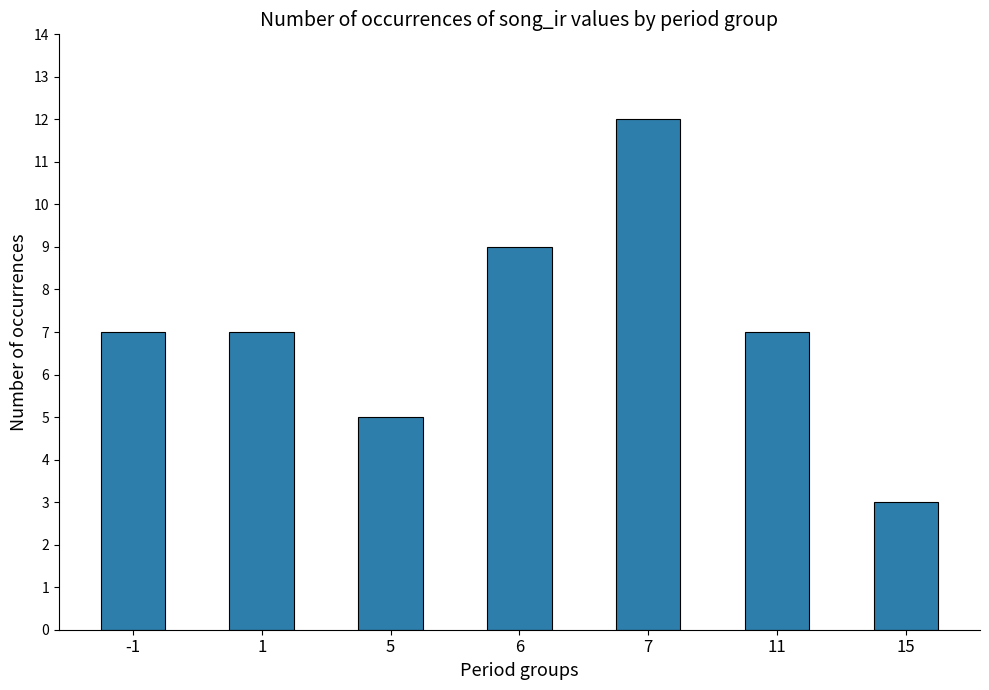

How many values are between 5 and 9?

5